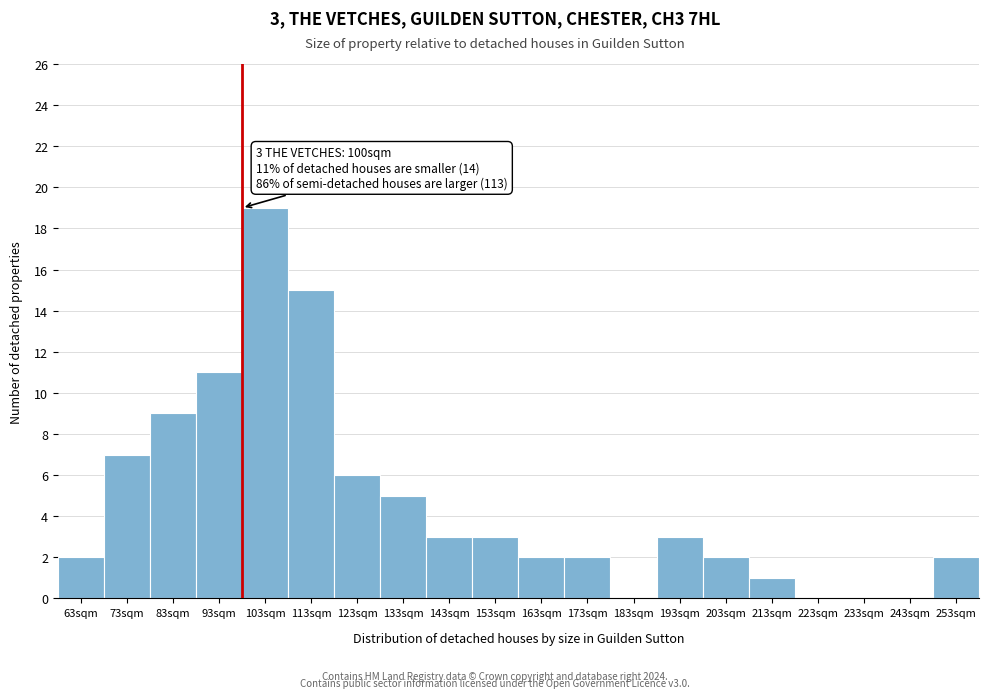

Reading right to left, transcribe all the data shown in this chart.

253sqm=2	243sqm=0	233sqm=0	223sqm=0	213sqm=1	203sqm=2	193sqm=3	183sqm=0	173sqm=2	163sqm=2	153sqm=3	143sqm=3	133sqm=5	123sqm=6	113sqm=15	103sqm=19	93sqm=11	83sqm=9	73sqm=7	63sqm=2